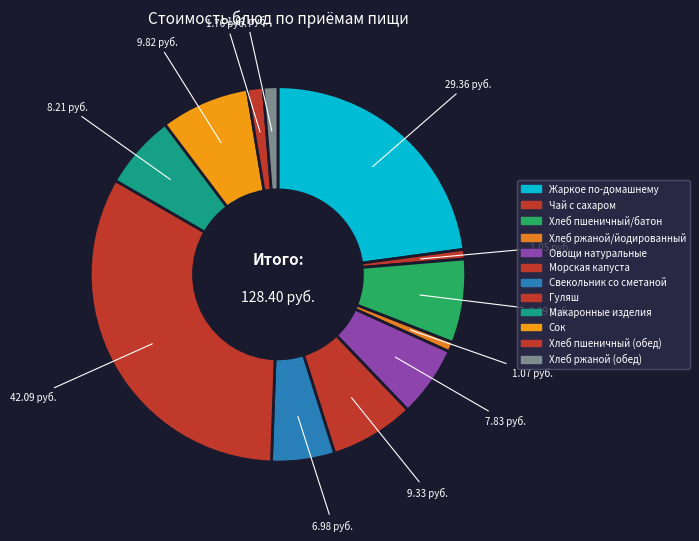

How much of the chart is everything except Хлеб пшеничный/батон?

92.8%